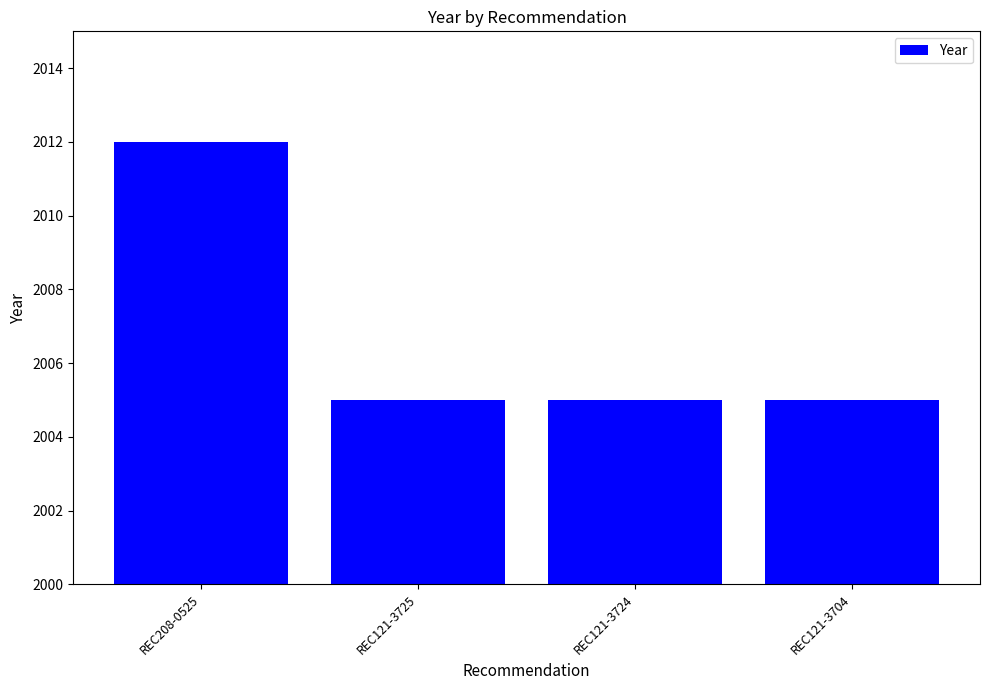

What is the sum of all values?

8027